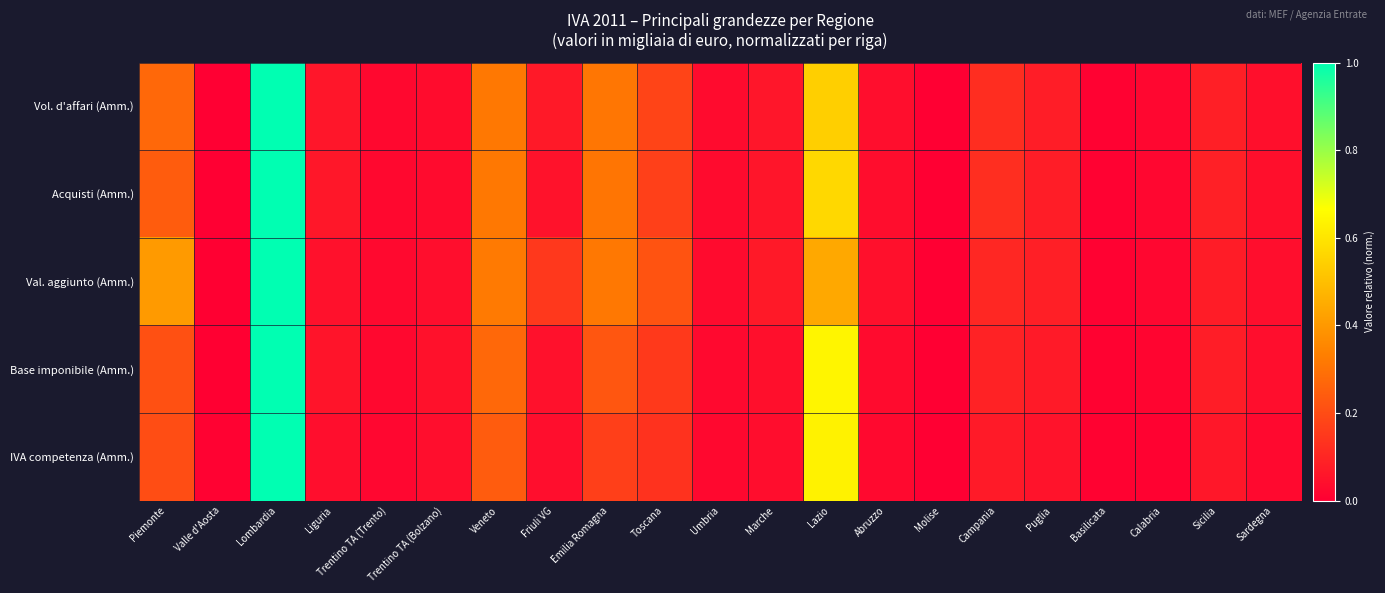

Reading left to right, extract all data points from this chart.

Vol. d'affari (Amm.): Piemonte=0.3	Valle d'Aosta=0.0	Lombardia=1.0	Liguria=0.1	Trentino TA (Trento)=0.0	Trentino TA (Bolzano)=0.0	Veneto=0.3	Friuli VG=0.1	Emilia Romagna=0.3	Toscana=0.2	Umbria=0.0	Marche=0.1	Lazio=0.5	Abruzzo=0.0	Molise=0.0	Campania=0.1	Puglia=0.1	Basilicata=0.0	Calabria=0.0	Sicilia=0.1	Sardegna=0.0
Acquisti (Amm.): Piemonte=0.2	Valle d'Aosta=0.0	Lombardia=1.0	Liguria=0.1	Trentino TA (Trento)=0.0	Trentino TA (Bolzano)=0.0	Veneto=0.3	Friuli VG=0.1	Emilia Romagna=0.3	Toscana=0.2	Umbria=0.0	Marche=0.1	Lazio=0.6	Abruzzo=0.0	Molise=0.0	Campania=0.1	Puglia=0.1	Basilicata=0.0	Calabria=0.0	Sicilia=0.1	Sardegna=0.0
Val. aggiunto (Amm.): Piemonte=0.4	Valle d'Aosta=0.0	Lombardia=1.0	Liguria=0.0	Trentino TA (Trento)=0.0	Trentino TA (Bolzano)=0.0	Veneto=0.3	Friuli VG=0.1	Emilia Romagna=0.3	Toscana=0.2	Umbria=0.0	Marche=0.1	Lazio=0.4	Abruzzo=0.0	Molise=0.0	Campania=0.1	Puglia=0.1	Basilicata=0.0	Calabria=0.0	Sicilia=0.1	Sardegna=0.0
Base imponibile (Amm.): Piemonte=0.2	Valle d'Aosta=0.0	Lombardia=1.0	Liguria=0.1	Trentino TA (Trento)=0.0	Trentino TA (Bolzano)=0.0	Veneto=0.3	Friuli VG=0.0	Emilia Romagna=0.2	Toscana=0.2	Umbria=0.0	Marche=0.0	Lazio=0.6	Abruzzo=0.0	Molise=0.0	Campania=0.1	Puglia=0.1	Basilicata=0.0	Calabria=0.0	Sicilia=0.1	Sardegna=0.0
IVA competenza (Amm.): Piemonte=0.2	Valle d'Aosta=0.0	Lombardia=1.0	Liguria=0.0	Trentino TA (Trento)=0.0	Trentino TA (Bolzano)=0.0	Veneto=0.2	Friuli VG=0.0	Emilia Romagna=0.2	Toscana=0.1	Umbria=0.0	Marche=0.0	Lazio=0.6	Abruzzo=0.0	Molise=0.0	Campania=0.1	Puglia=0.1	Basilicata=0.0	Calabria=0.0	Sicilia=0.1	Sardegna=0.0